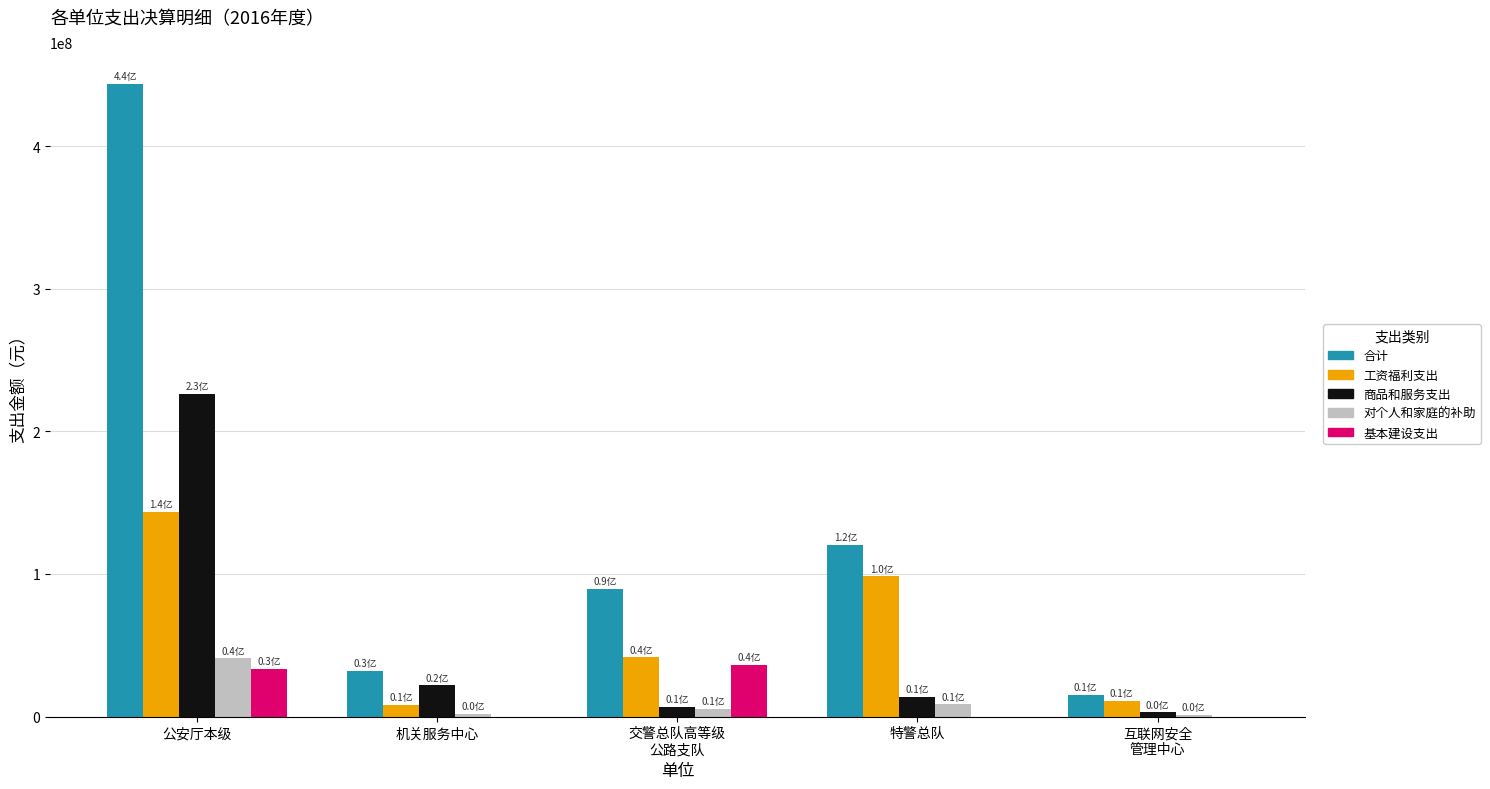

Which series changed the most between 公安厅本级 and 机关服务中心?

合计